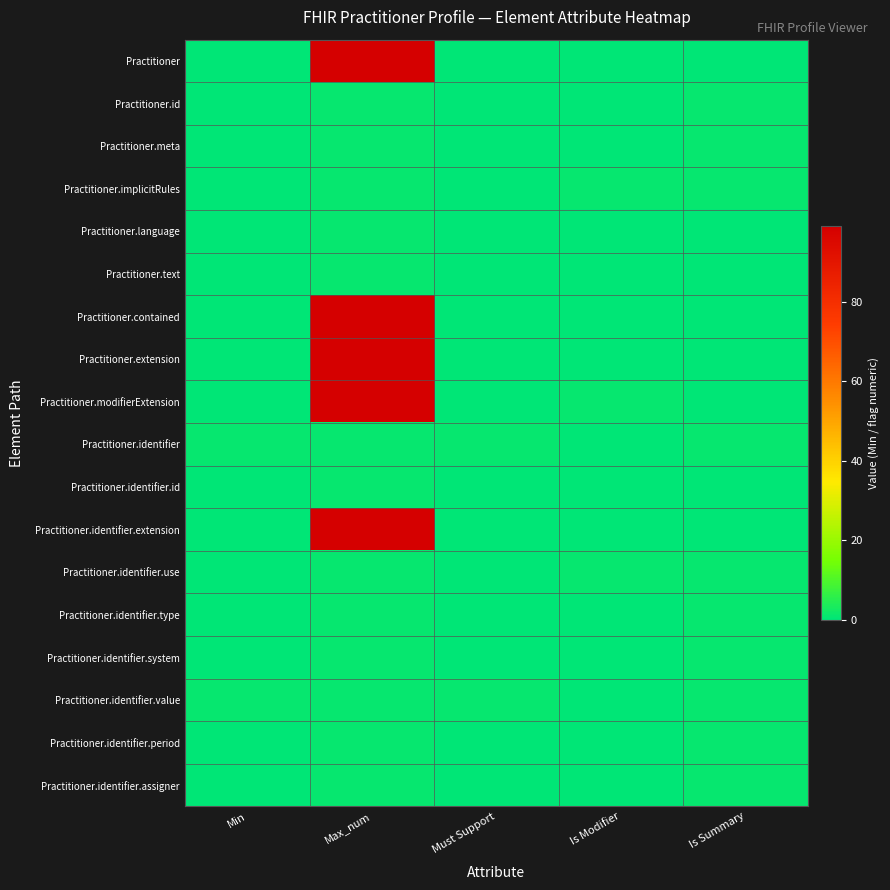

What is the total value across all series at Max_num?

508